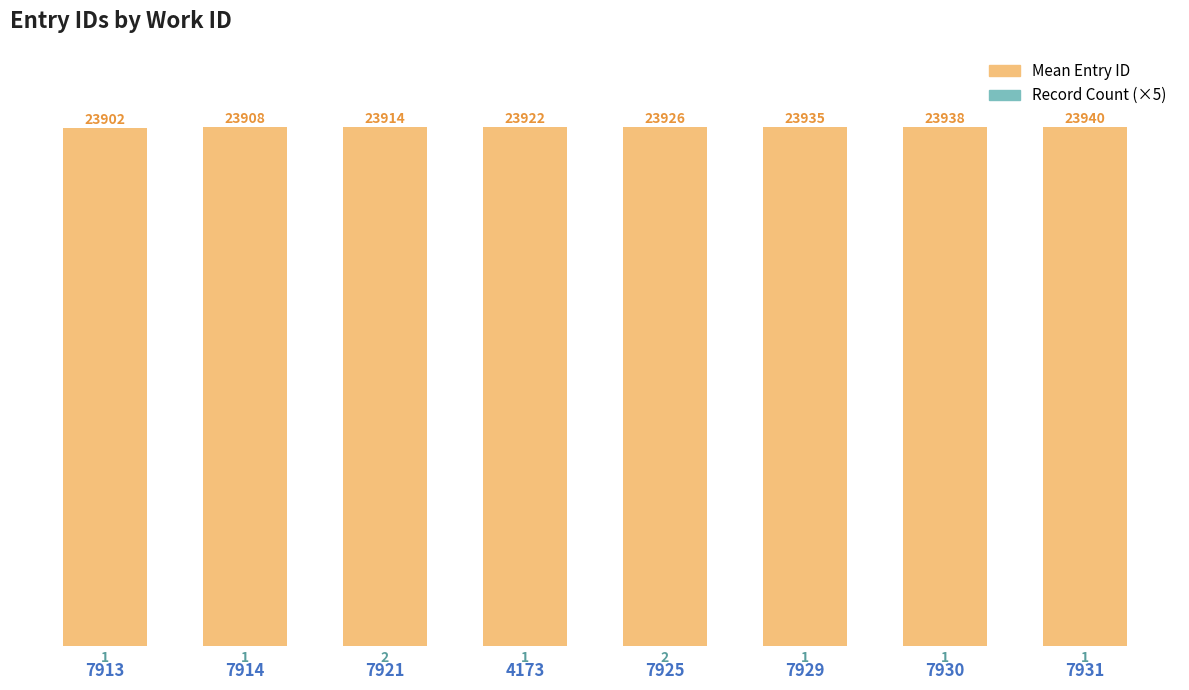

What is the minimum value for Record Count (×5)?

5.0